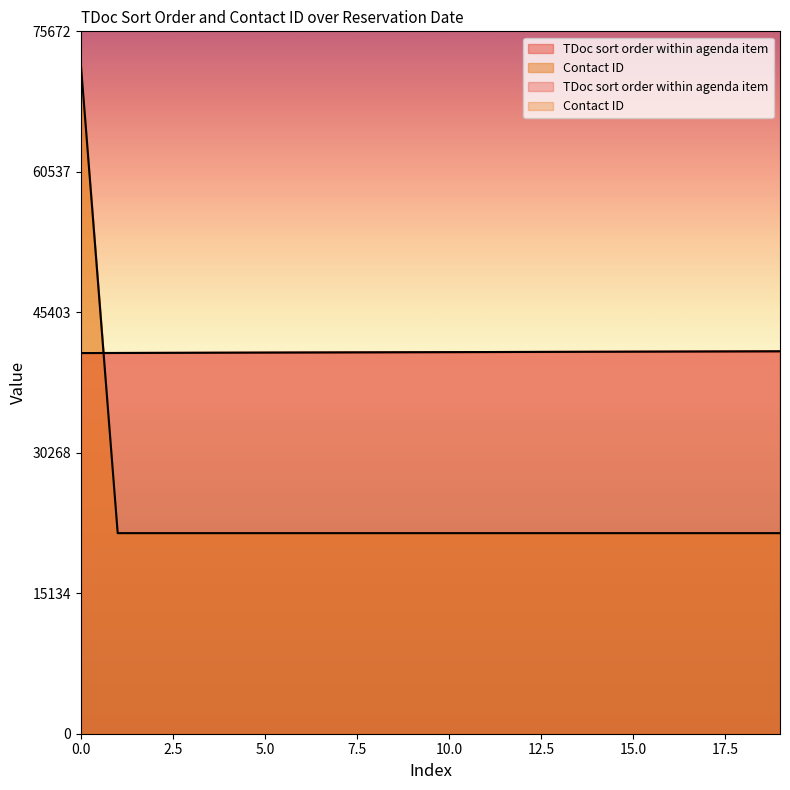

What is the difference between the second highest and second lowest values in the TDoc sort order within agenda item series?

170